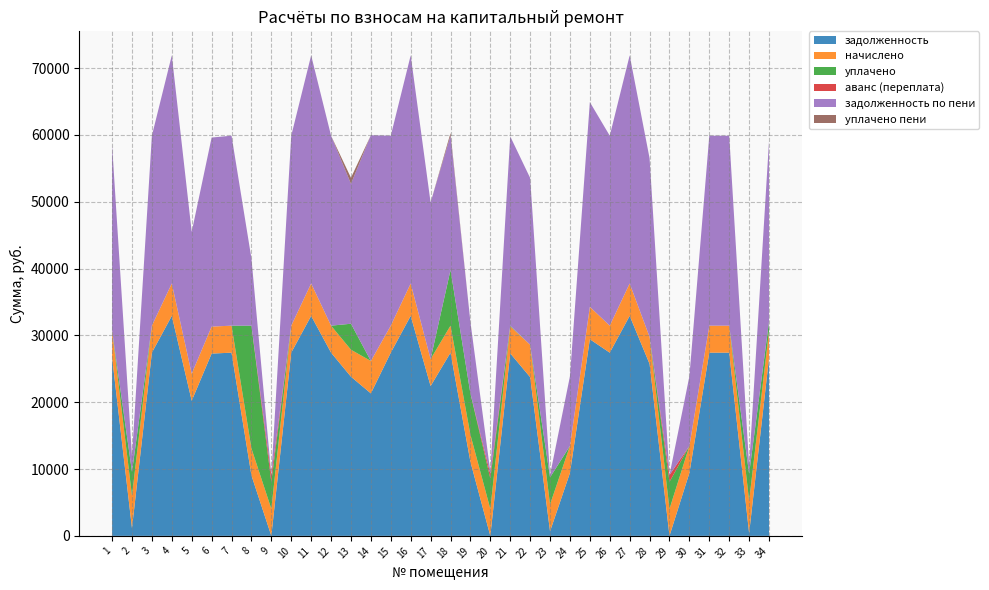

Reading right to left, transcribe all the data shown in this chart.

задолженность: 26612.0	404.3	27422.0	27422.0	9420.4	0.0	25736.5	32927.3	27422.0	29427.3	9420.4	673.4	23754.5	27321.2	0.0	11092.0	27422.0	22423.0	32927.3	27422.0	21325.3	23821.7	27422.0	32927.3	27422.0	0.0	9060.4	27422.0	27283.8	20221.3	32927.3	27422.0	1160.8	26726.4
начислено: 4040.4	4851.6	4040.4	4040.4	4040.4	4040.4	4040.4	4851.6	4040.4	4851.6	4040.4	4040.4	4851.6	4040.4	4040.4	4040.4	4040.4	4040.4	4851.6	4040.4	4851.6	4040.4	4040.4	4851.6	4040.4	4040.4	4040.4	4040.4	4040.4	4040.4	4851.6	4040.4	4851.6	4040.4
уплачено: 1440.0	4043.4	0.0	0.0	0.0	4053.0	0.0	0.0	0.0	0.0	0.0	4040.4	0.0	100.7	4561.1	6180.0	8335.7	0.0	0.0	0.0	0.0	3888.9	0.0	0.0	0.0	4039.2	18361.6	0.0	0.0	0.0	0.0	0.0	3579.0	0.0
аванс (переплата): 0.0	0.0	0.0	0.0	0.0	1009.9	0.0	0.0	0.0	0.0	0.0	0.0	0.0	0.0	673.3	0.0	0.0	0.0	0.0	0.0	0.0	0.0	0.0	0.0	0.0	1011.3	0.0	0.0	0.0	0.0	0.0	0.0	0.0	0.0
задолженность по пени: 26992.1	1212.5	28432.1	28432.1	10430.5	0.2	26746.5	34140.2	28432.1	30640.2	10430.5	336.7	24967.4	28331.3	336.8	10702.1	20096.4	23433.1	34140.2	28432.1	33790.2	20942.8	28432.1	34140.2	28432.1	0.0	10070.5	28432.1	28293.9	21231.4	34140.2	28432.1	2373.7	27736.5
уплачено пени: 0.0	20.9	0.0	0.0	0.0	1.0	0.0	0.0	0.0	0.0	0.0	25.4	0.0	0.0	0.9	0.0	400.0	0.0	0.0	0.0	0.0	902.0	0.0	0.0	0.0	1.8	0.0	0.0	0.0	0.0	0.0	0.0	0.0	0.0